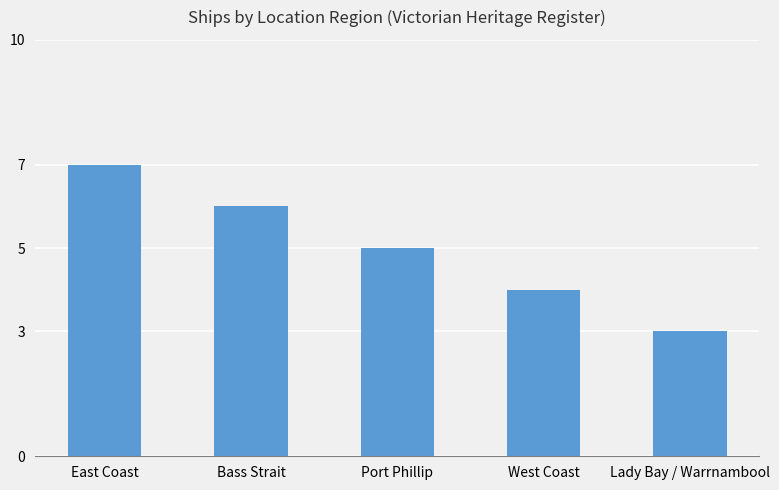

Reading left to right, list all the values displayed in this chart.

East Coast=7	Bass Strait=6	Port Phillip=5	West Coast=4	Lady Bay / Warrnambool=3